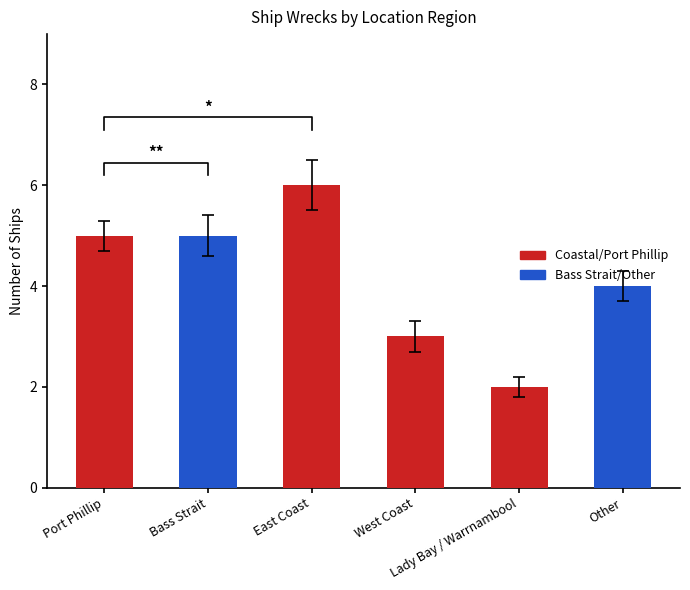

Are the bars horizontal?

No